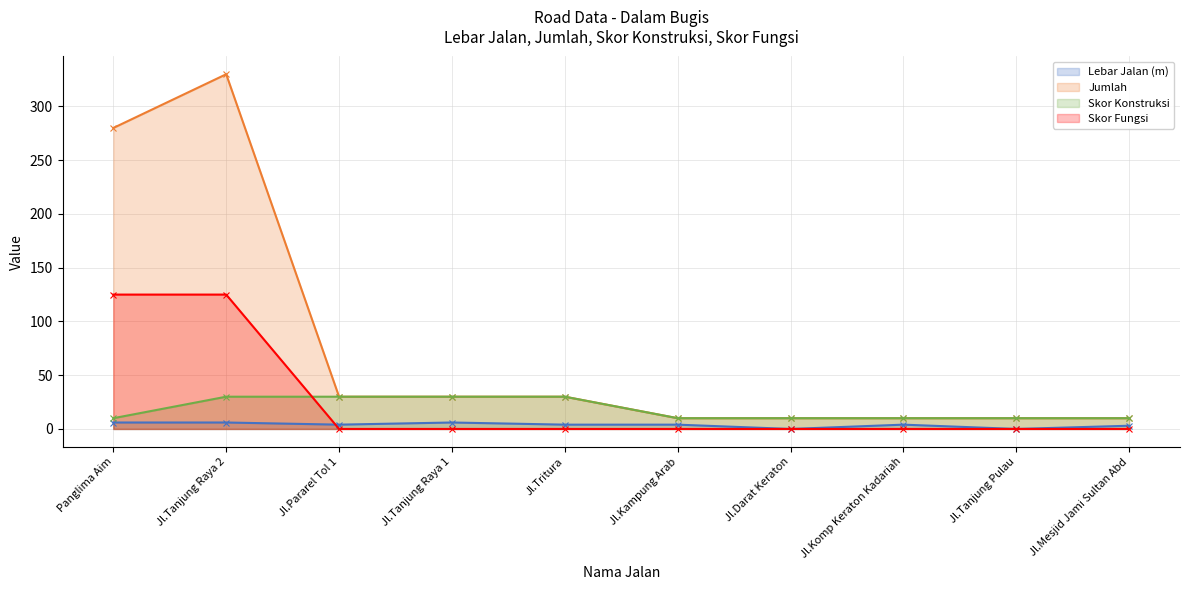

Where does the Jumlah series first go above 30?

Panglima Aim